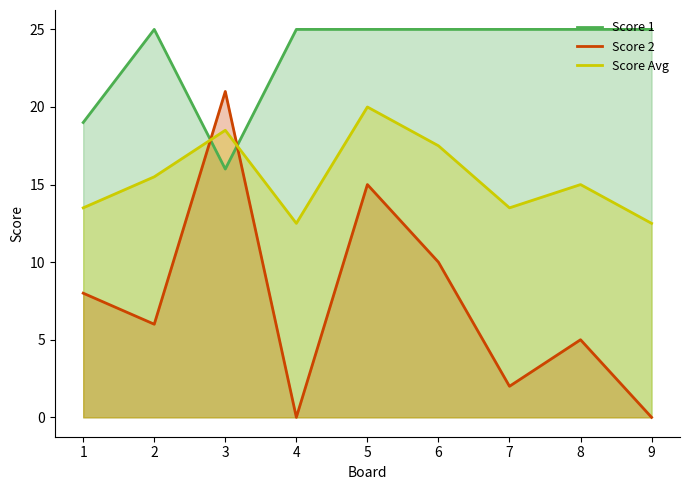

Between which two adjacent categories do Score Avg and Score 1 first intersect?

2 and 3